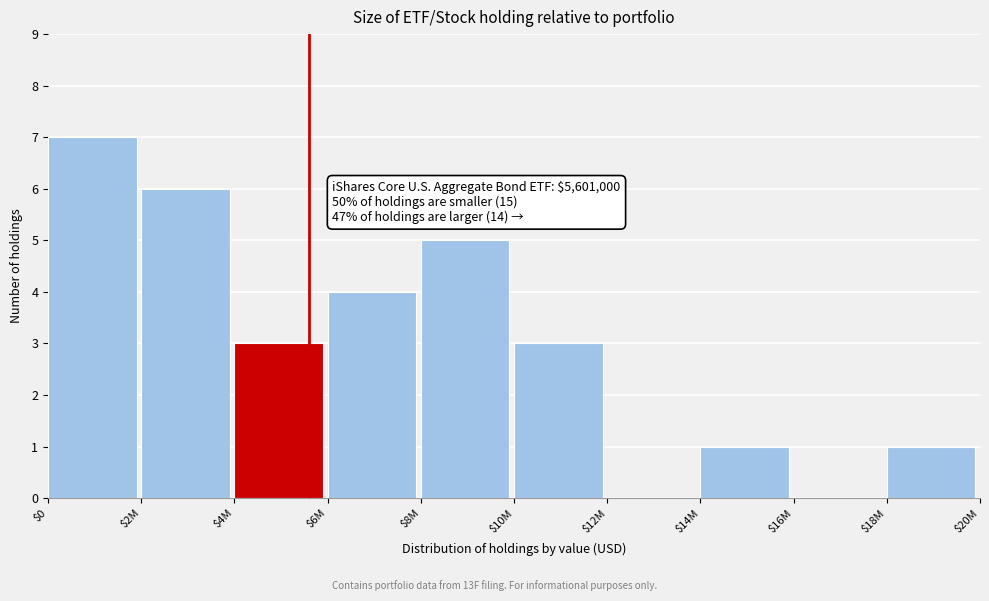

What is the greatest value displayed?

7